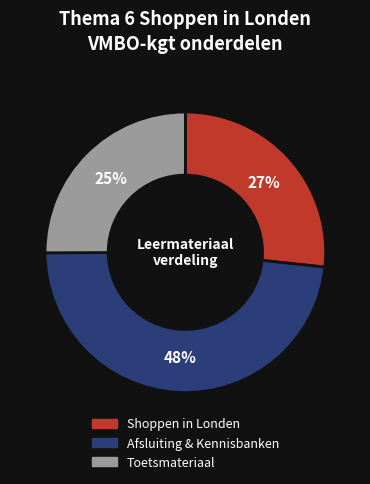

Is there a majority slice in this chart?

No